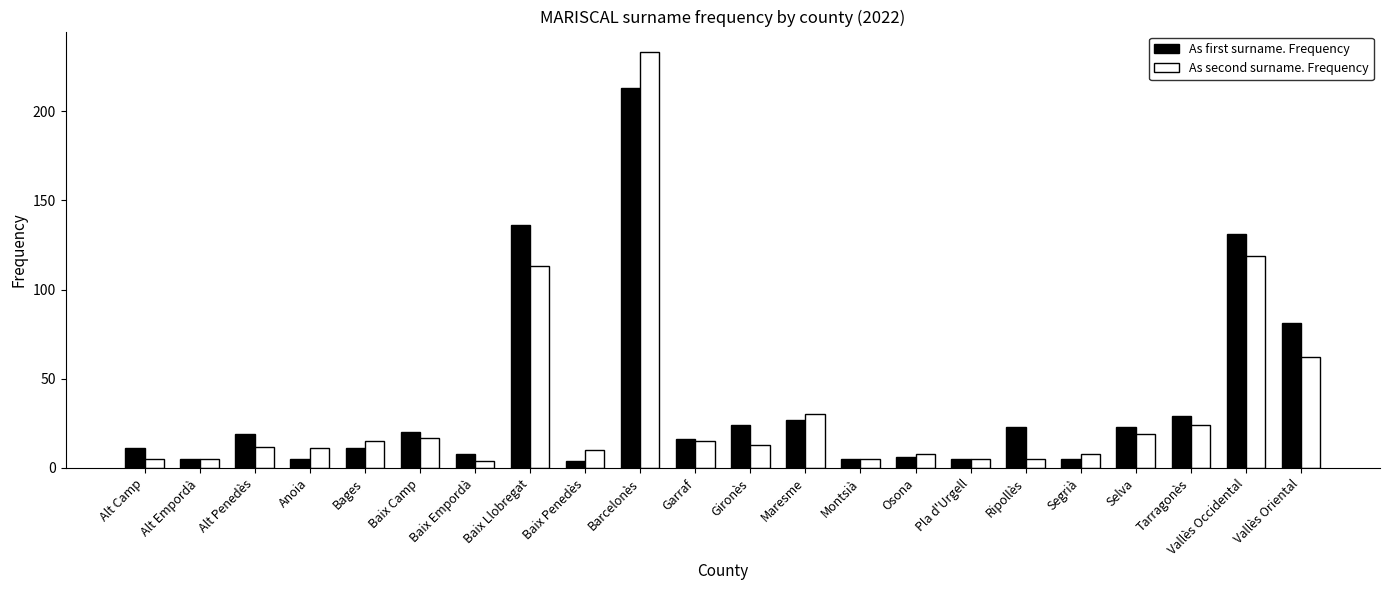

Reading left to right, extract all data points from this chart.

As first surname. Frequency: Alt Camp=11	Alt Empordà=5	Alt Penedès=19	Anoia=5	Bages=11	Baix Camp=20	Baix Empordà=8	Baix Llobregat=136	Baix Penedès=4	Barcelonès=213	Garraf=16	Gironès=24	Maresme=27	Montsià=5	Osona=6	Pla d'Urgell=5	Ripollès=23	Segrià=5	Selva=23	Tarragonès=29	Vallès Occidental=131	Vallès Oriental=81
As second surname. Frequency: Alt Camp=5	Alt Empordà=5	Alt Penedès=12	Anoia=11	Bages=15	Baix Camp=17	Baix Empordà=4	Baix Llobregat=113	Baix Penedès=10	Barcelonès=233	Garraf=15	Gironès=13	Maresme=30	Montsià=5	Osona=8	Pla d'Urgell=5	Ripollès=5	Segrià=8	Selva=19	Tarragonès=24	Vallès Occidental=119	Vallès Oriental=62